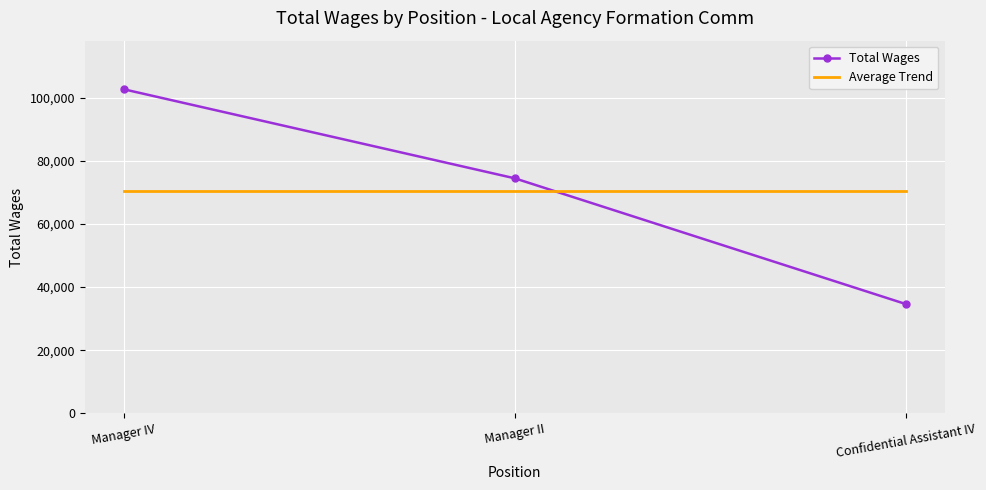

What is the total value across all series at Confidential Assistant IV?

105240.3